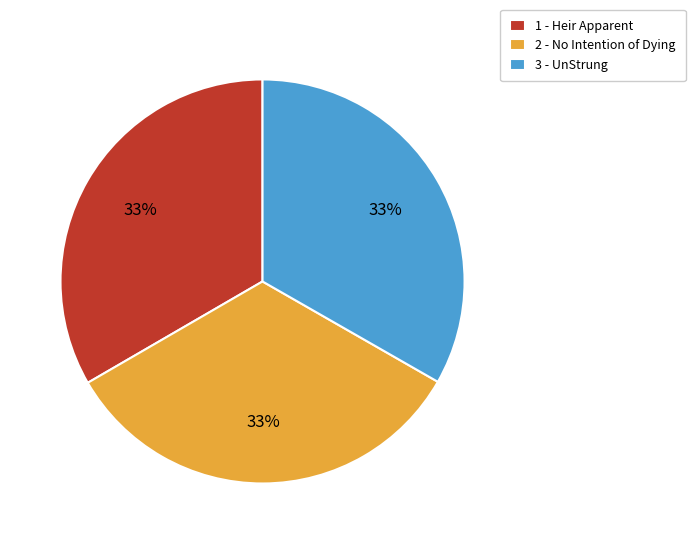

To the nearest percent, what percentage of the pie is 2?

33%